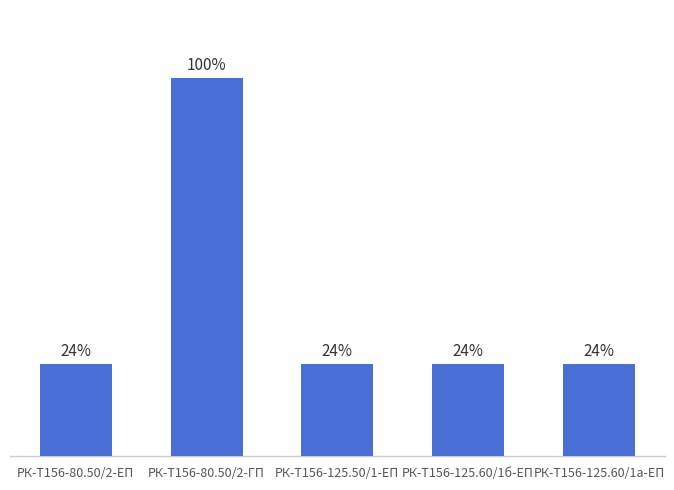

At which category does the chart reach its peak across all series?

РК-Т156-80.50/2-ГП